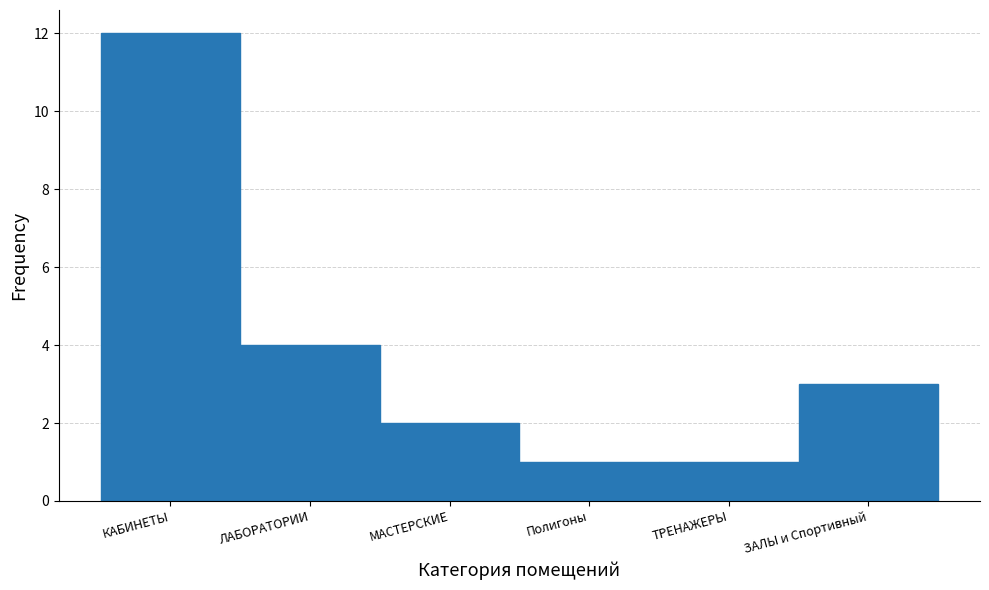

Reading right to left, transcribe all the data shown in this chart.

3	1	1	2	4	12